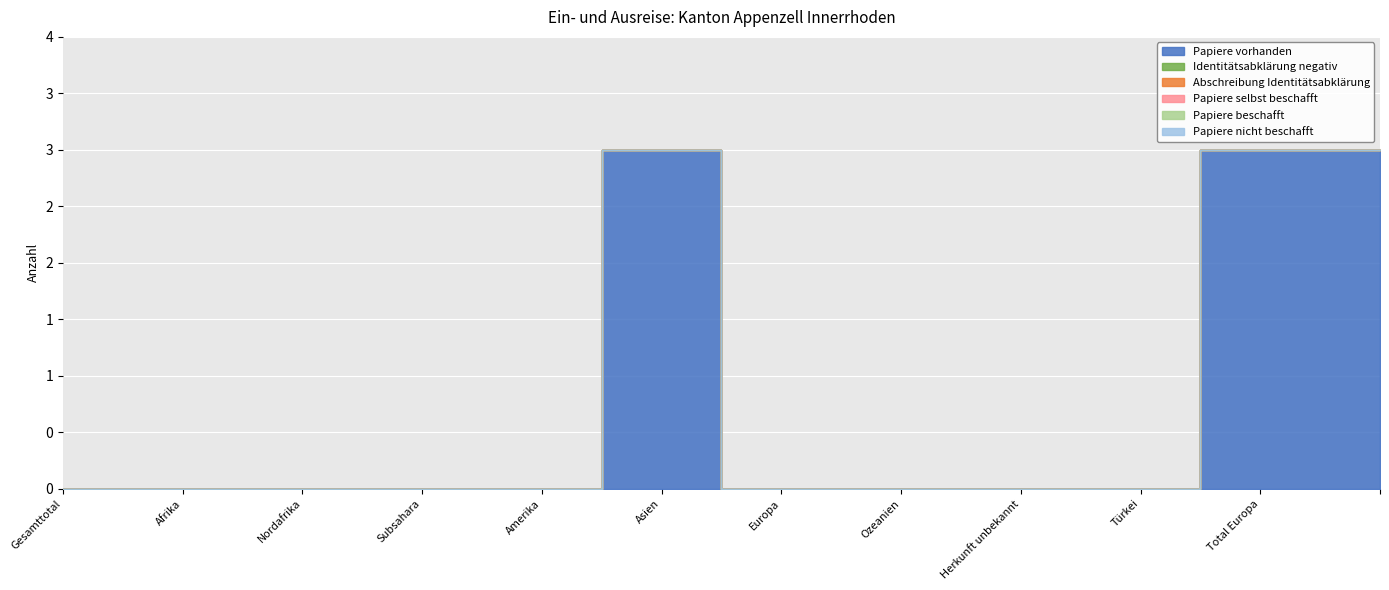

What is the label of the 4th point from the left?

Subsahara